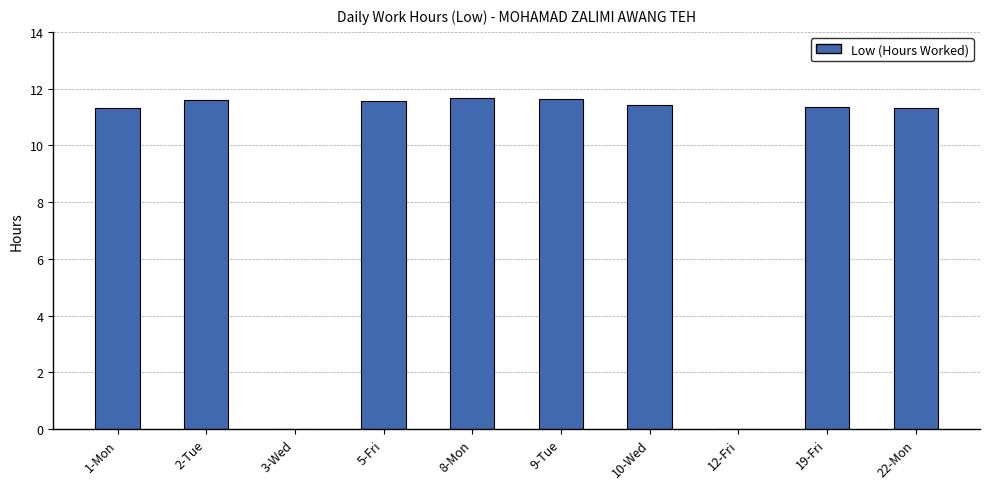

Which has a higher value, 5-Fri or 12-Fri?

5-Fri